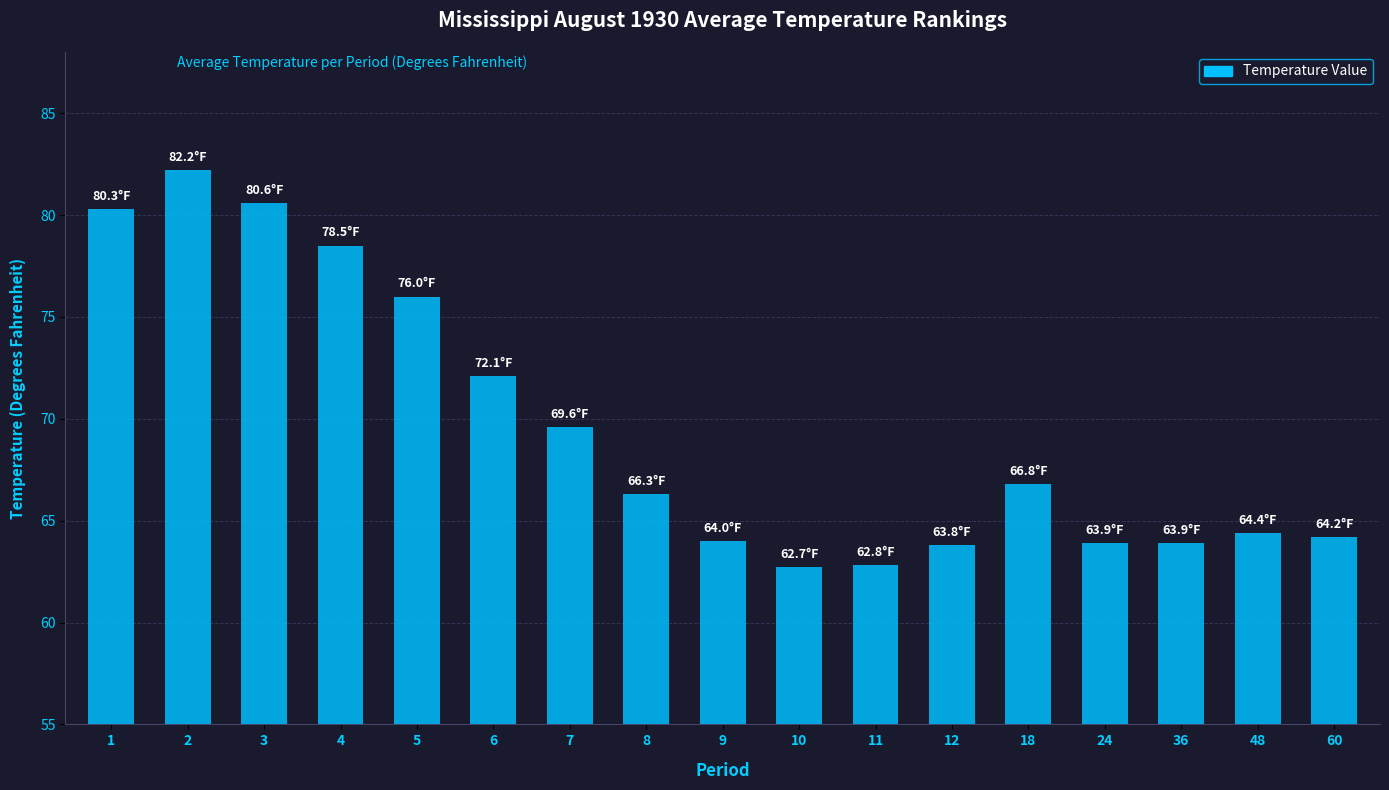

What is the value of the 12th bar from the left?

63.8